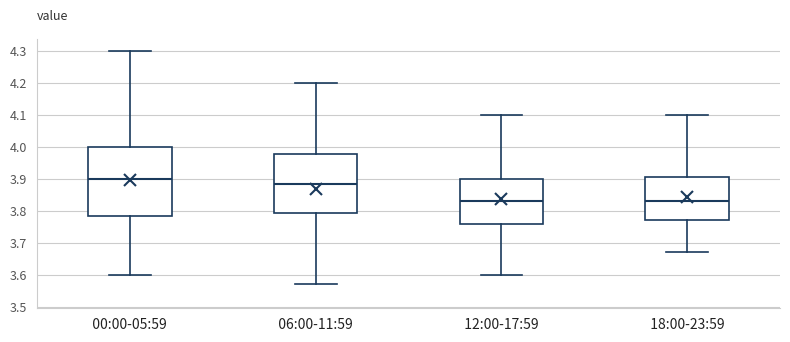

Reading left to right, read every box against the y-axis: the position of its median line, the range the box covers, and the ends of its whiskers. The values are not printed on the chart, so give them approximately, as read against the axis.

00:00-05:59: median 3.90, box 3.78 to 4.00, whiskers 3.60 to 4.30
06:00-11:59: median 3.89, box 3.79 to 3.98, whiskers 3.57 to 4.20
12:00-17:59: median 3.83, box 3.76 to 3.90, whiskers 3.60 to 4.10
18:00-23:59: median 3.83, box 3.77 to 3.91, whiskers 3.67 to 4.10